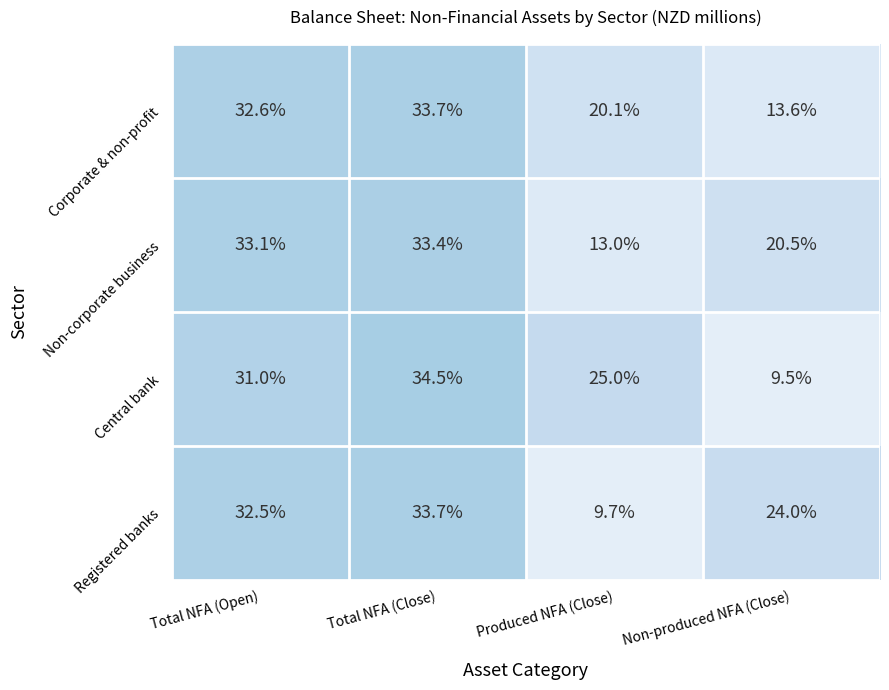

Rank the categories by Central bank value from lowest to highest.

Non-produced NFA (Close), Produced NFA (Close), Total NFA (Open), Total NFA (Close)